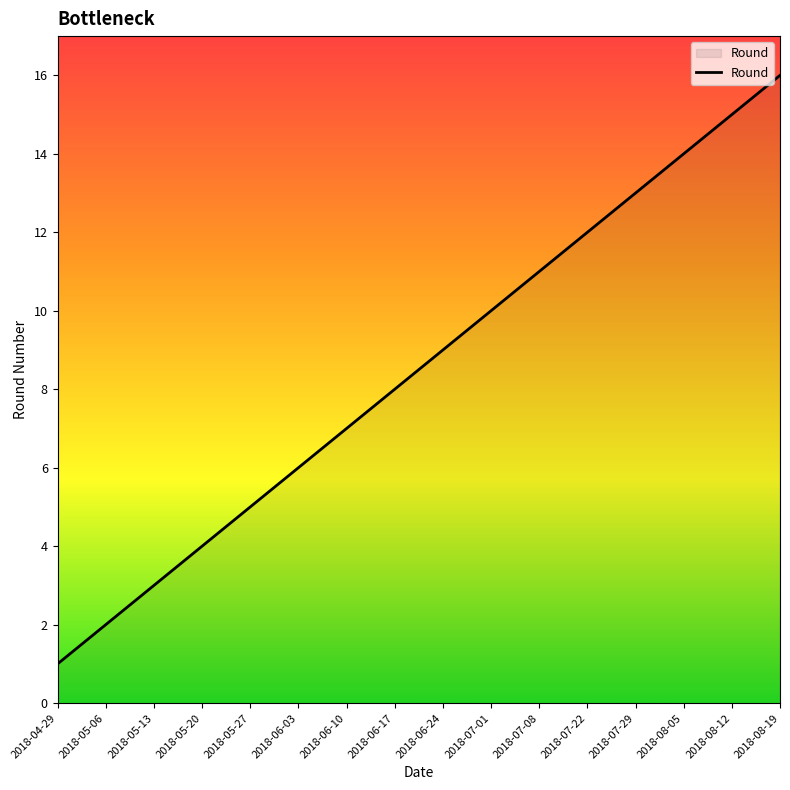

What is the difference between the values at 2018-08-12 and 2018-08-19?

1